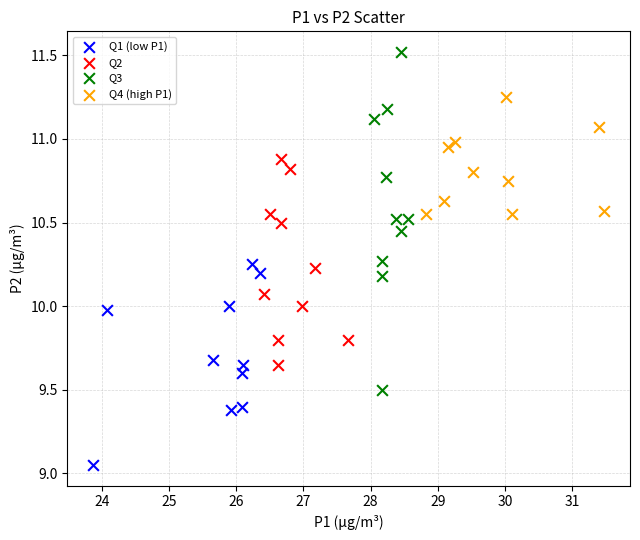

Which series contains the lowest Y value?

Q1 (low P1)